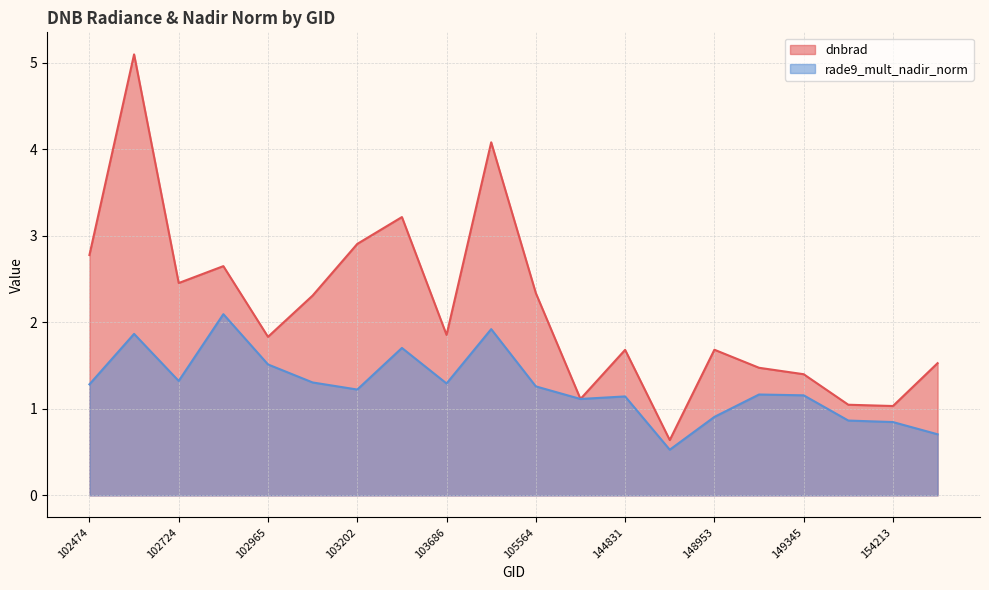

Does the chart display data point markers on the line(s)?

No